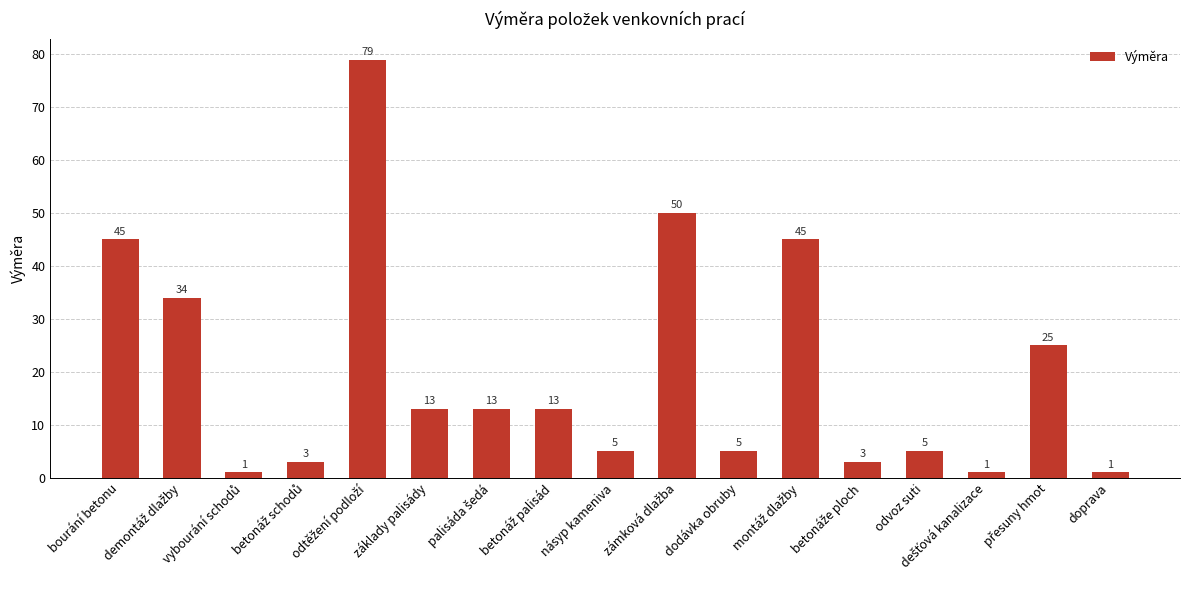

Where does the data first go above 13?

bourání betonu